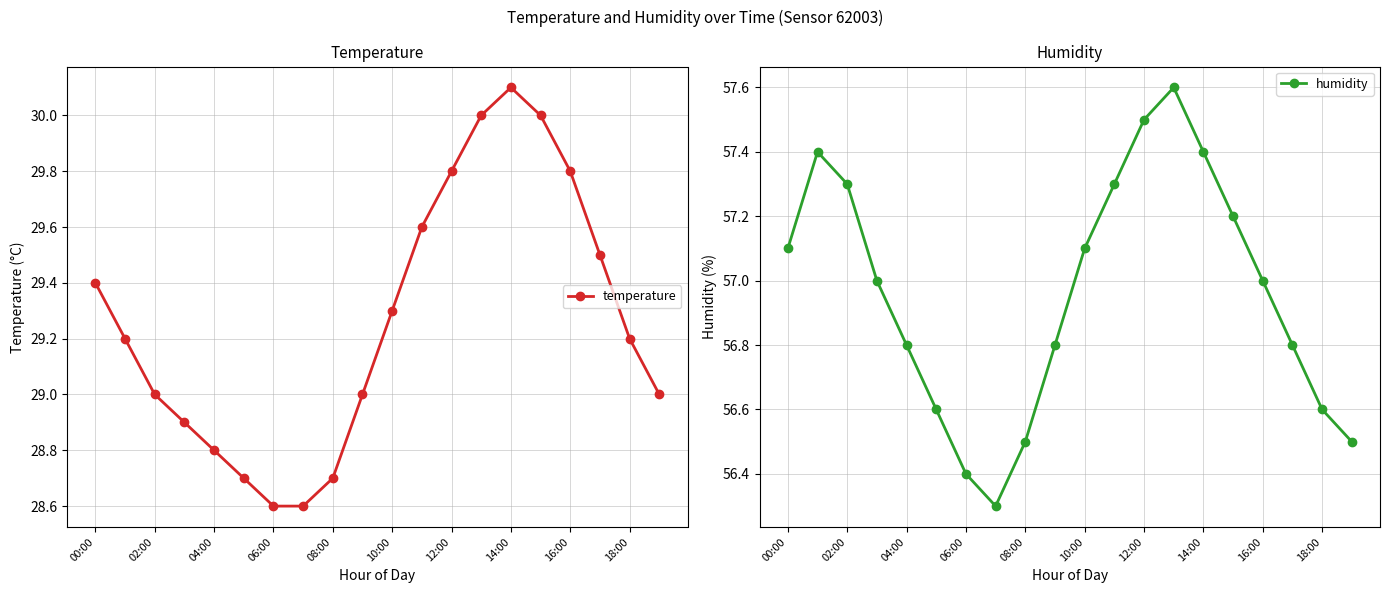

True or false: temperature has more than 0 interior local peaks.

True